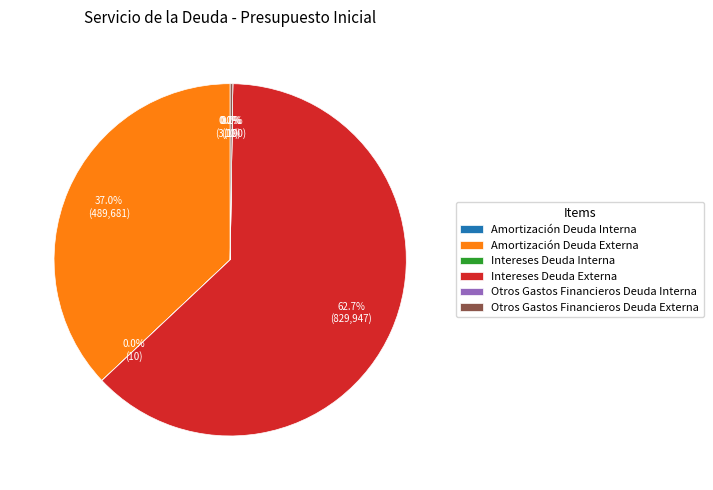

Is there any slice that represents more than half of the pie?

Yes